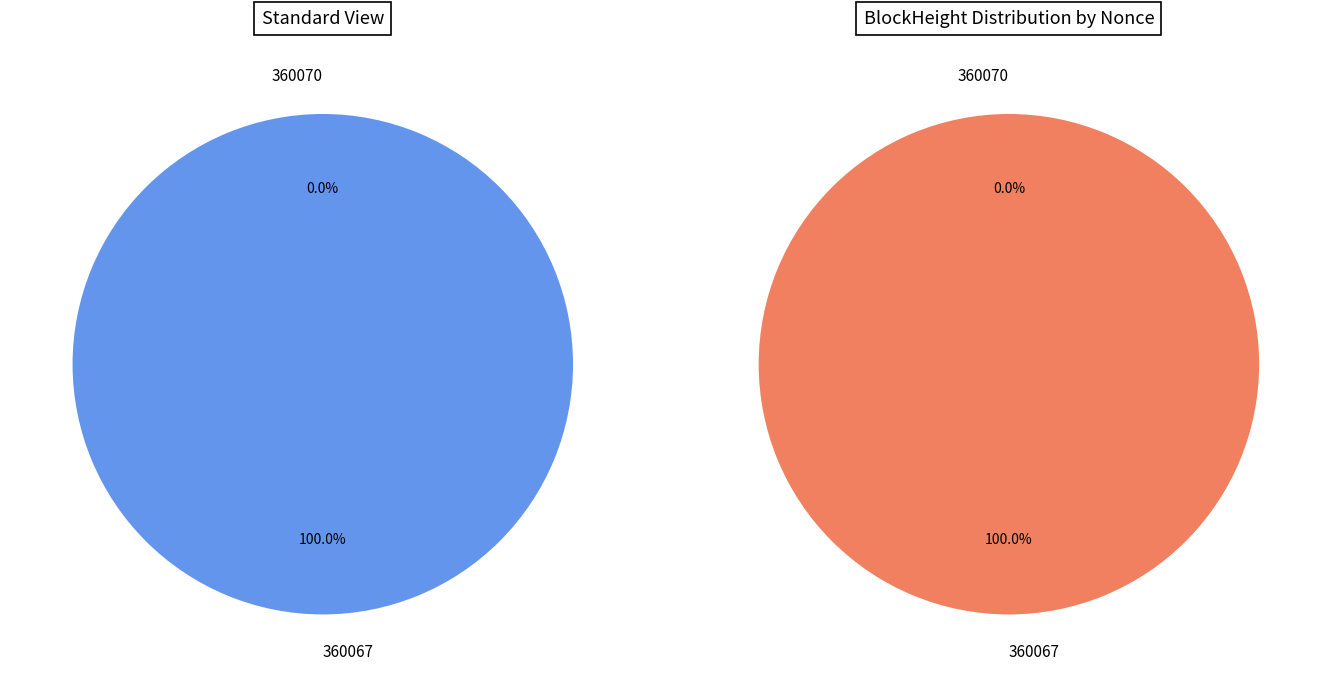

How many slices are in this pie chart?

2